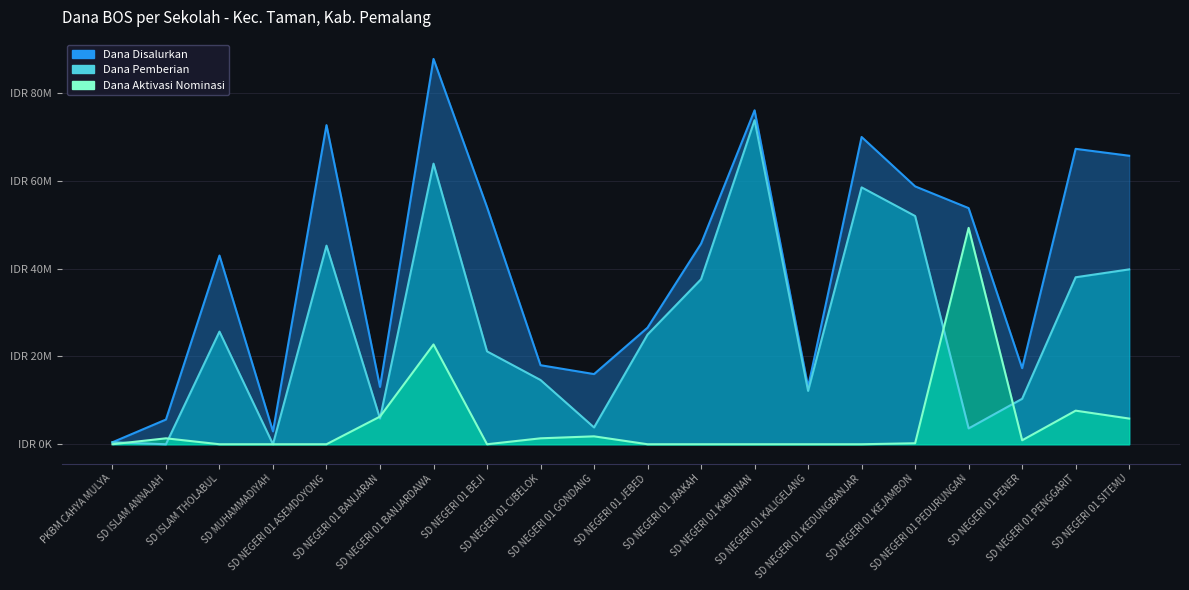

What is the label of the 10th point from the left?

SD NEGERI 01 GONDANG